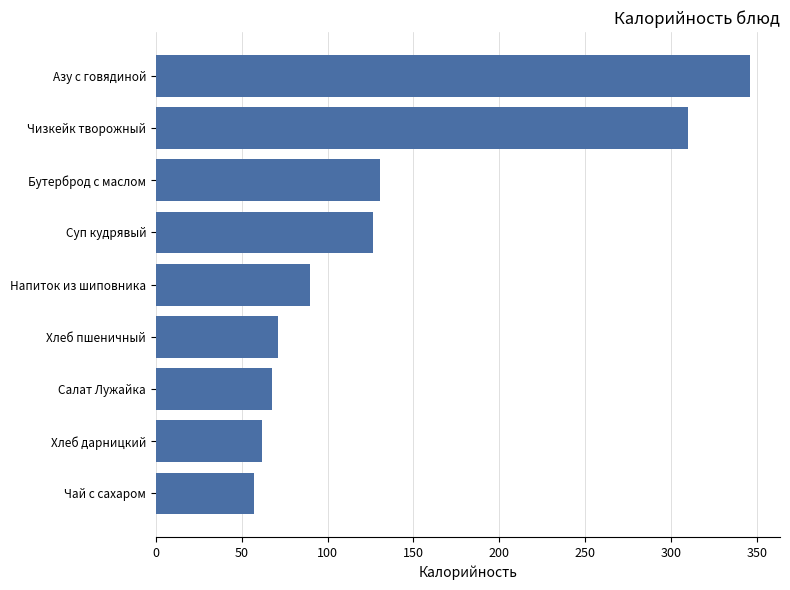

What is the sum of the values at Азу с говядиной and Хлеб дарницкий?

407.9